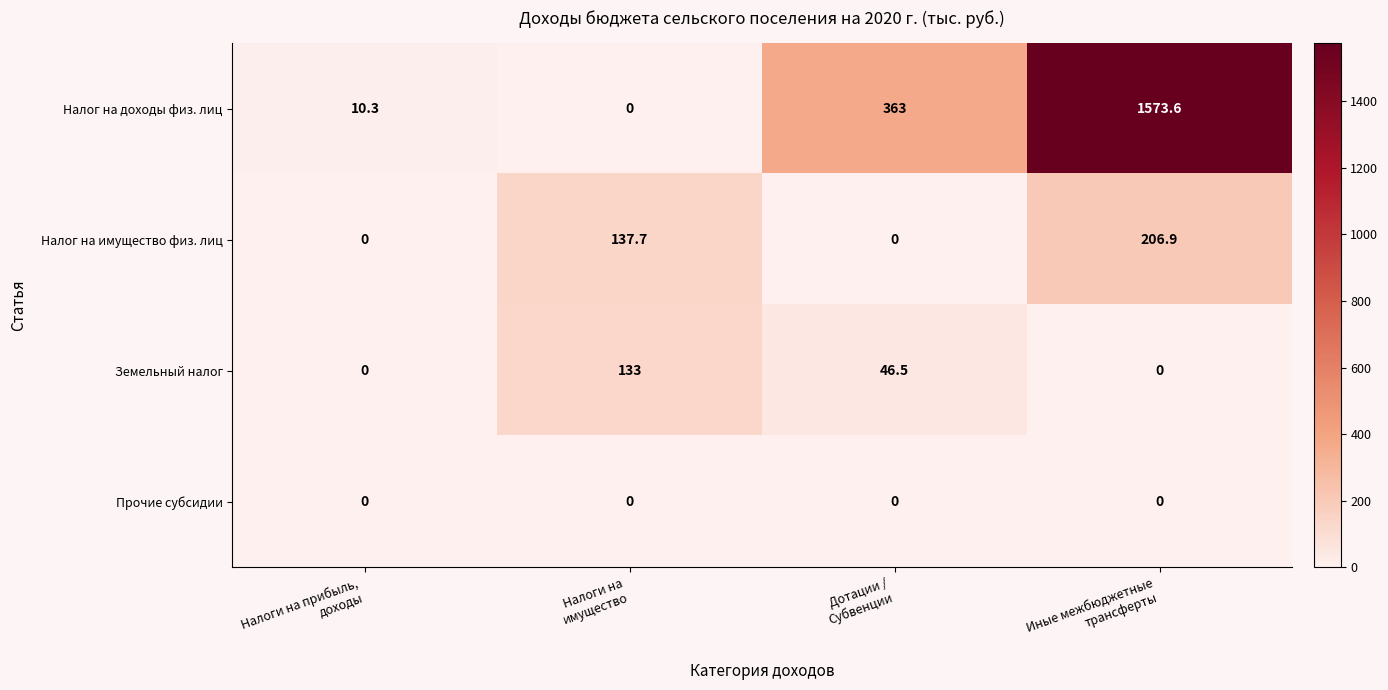

What is the greatest value displayed?

1573.6